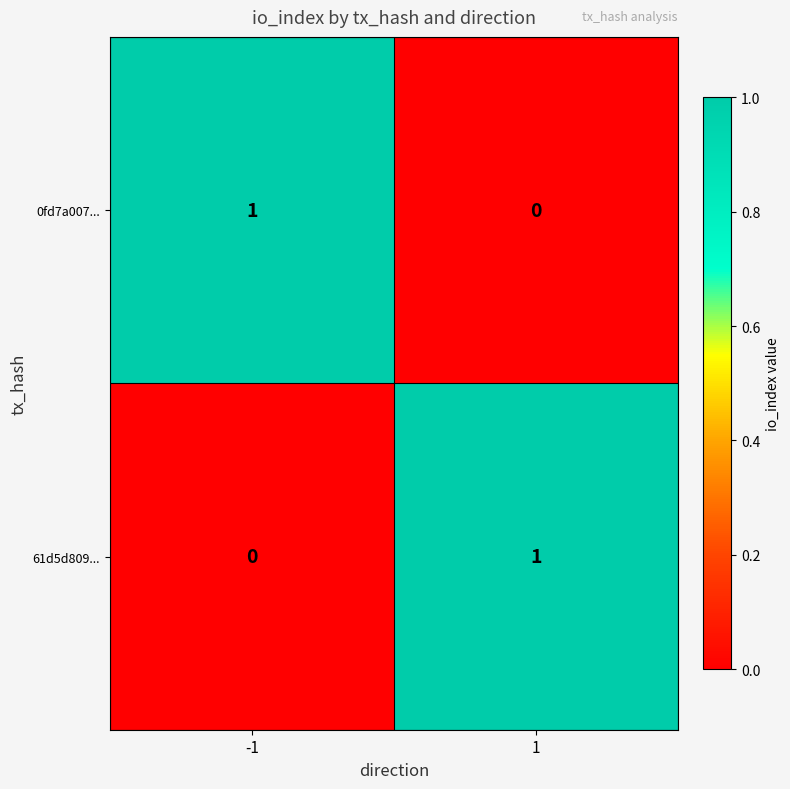

The 61d5d809... series shows 1 at 1. True or false?

True